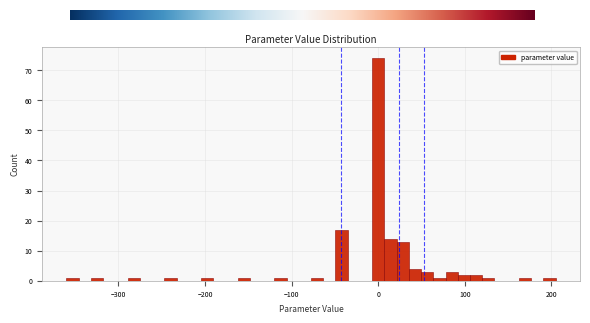

Read against the x-axis, roughly where is the centre of the tallest bar?

0